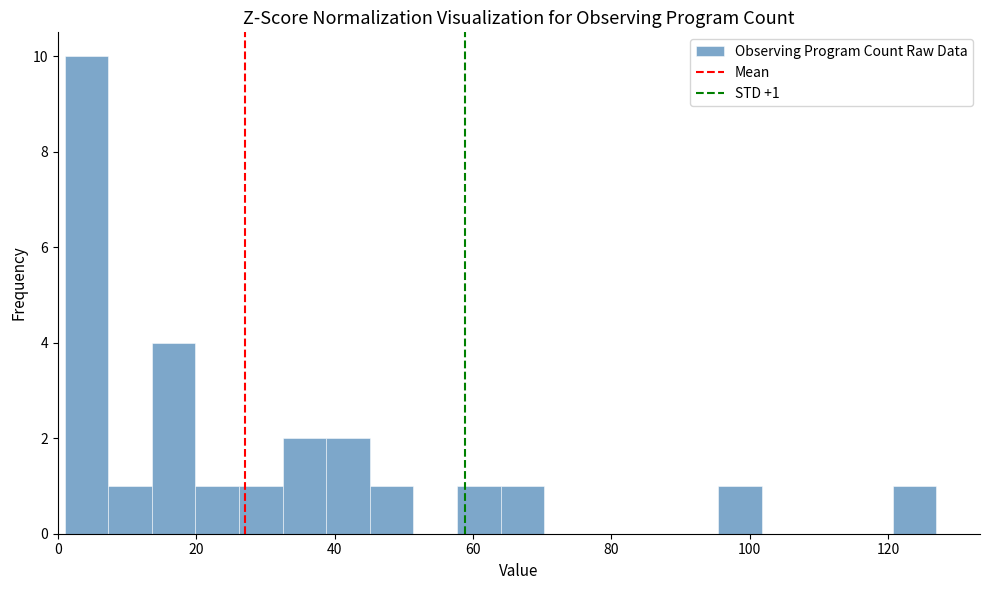

Read against the x-axis, roughly where is the centre of the tallest bar?

4